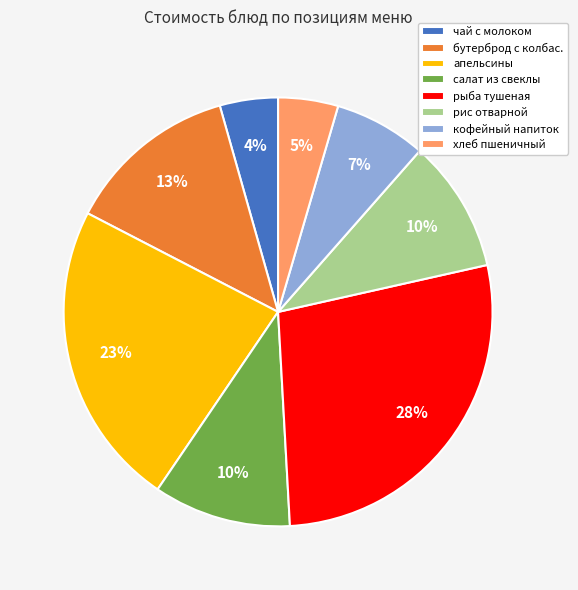

Is it true that чай с молоком is 18% of the pie?

False